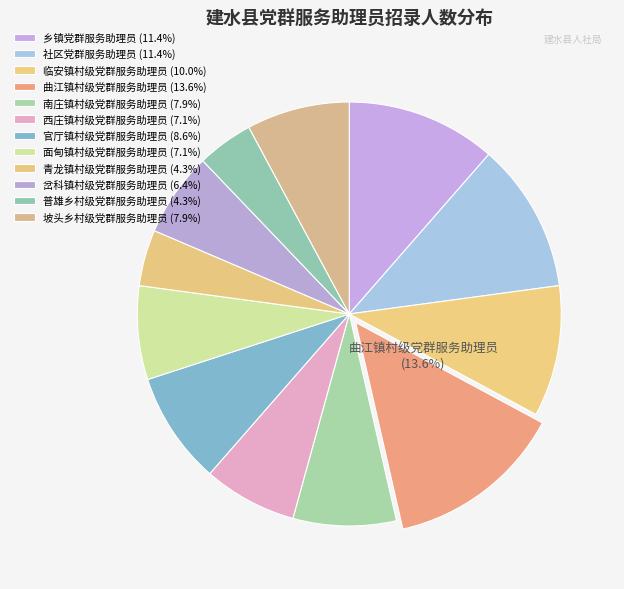

Is the sum of 普雄乡村级党群服务助理员 and 坡头乡村级党群服务助理员 greater than half?

No